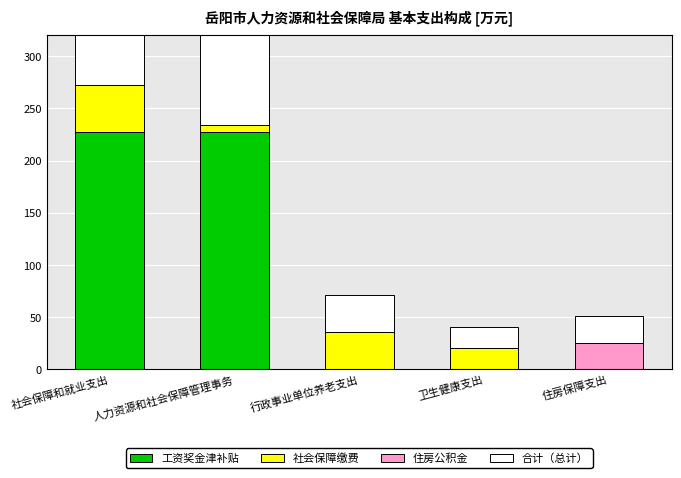

What is the label of the 2nd bar from the left?

人力资源和社会保障管理事务